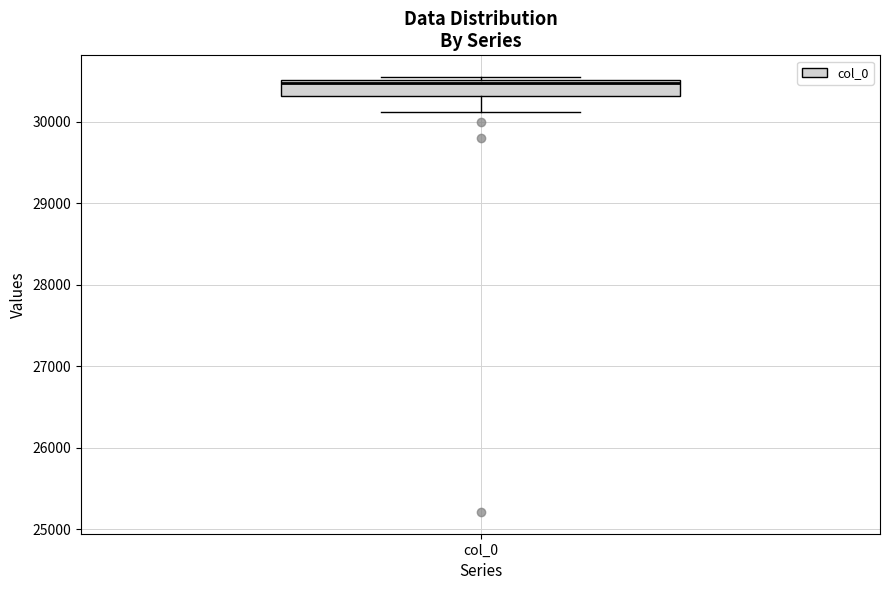

Transcribe this box plot: give where the median line is, the range the box spans, and where the two whiskers end, as read against the y-axis. The values are not printed on the chart, so give them approximately, as read against the axis.

median 30500 (just below the box's upper edge), box 30300 to 30500, whiskers 30100 to 30500 (just above the box's upper edge)